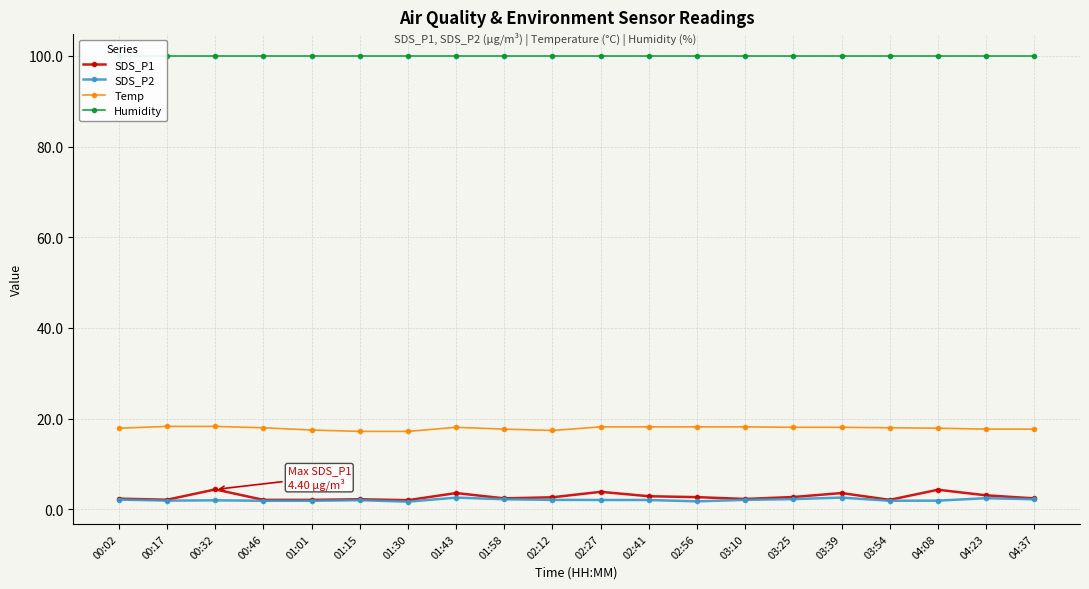

True or false: SDS_P1 and Temp intersect in this chart.

False